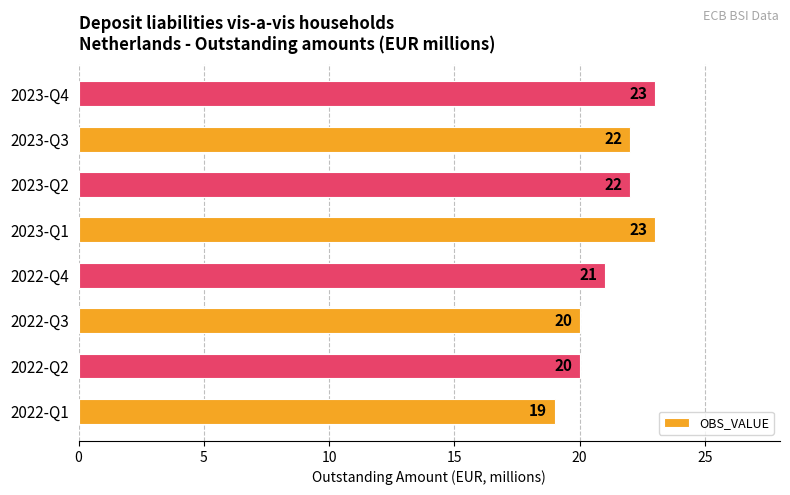

Does the chart contain any negative values?

No